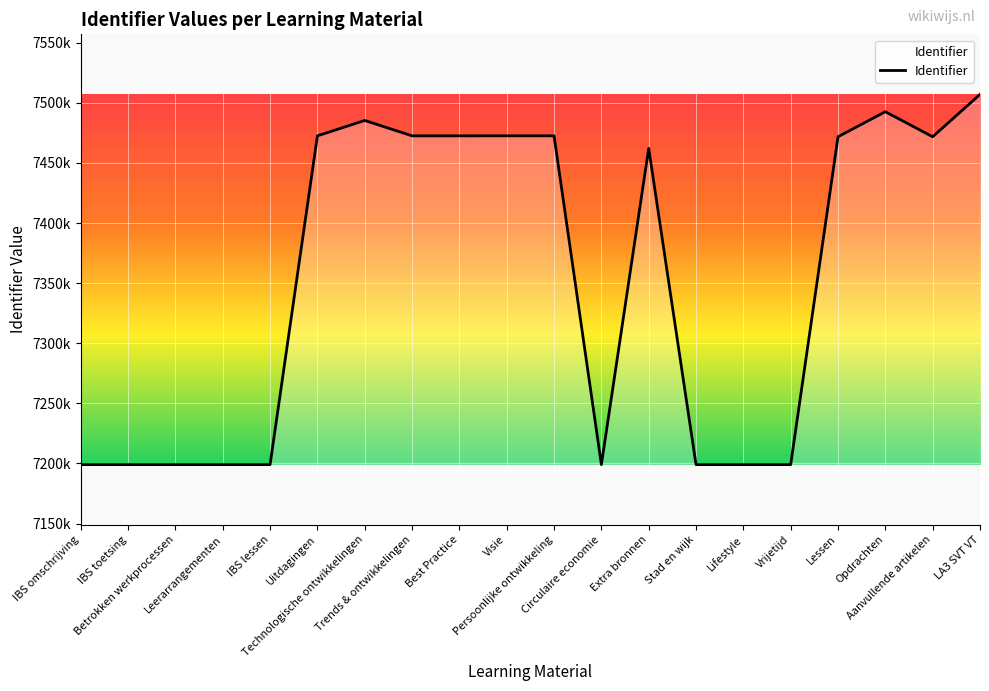

Reading left to right, list all the values displayed in this chart.

IBS omschrijving=7199015	IBS toetsing=7199016	Betrokken werkprocessen=7199017	Leerarrangementen=7199018	IBS lessen=7199019	Uitdagingen=7472592	Technologische ontwikkelingen=7485403	Trends & ontwikkelingen=7472593	Best Practice=7472594	Visie=7472606	Persoonlijke ontwikkeling=7472607	Circulaire economie=7199020	Extra bronnen=7462152	Stad en wijk=7199021	Lifestyle=7199022	Vrijetijd=7199023	Lessen=7471817	Opdrachten=7492671	Aanvullende artikelen=7471818	LA3 SVT VT=7507057